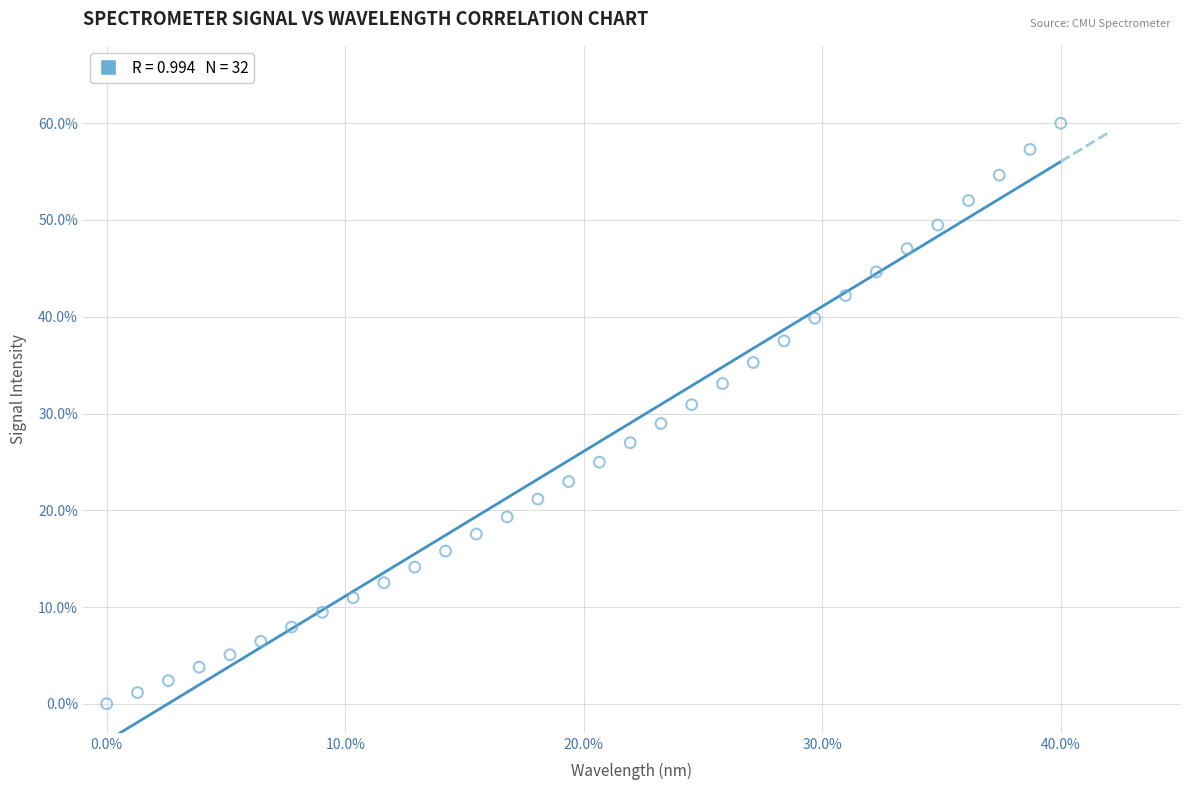

What is the range of Y values (max minus min)?

60.0